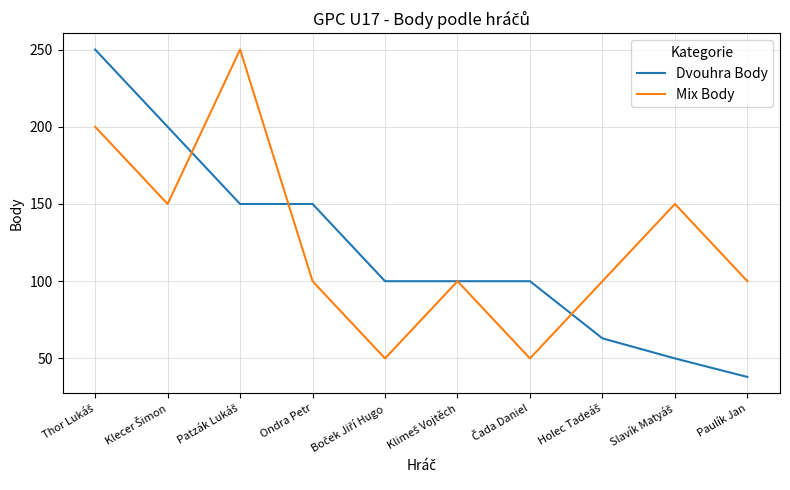

The Dvouhra Body series shows 260 at Ondra Petr. True or false?

False